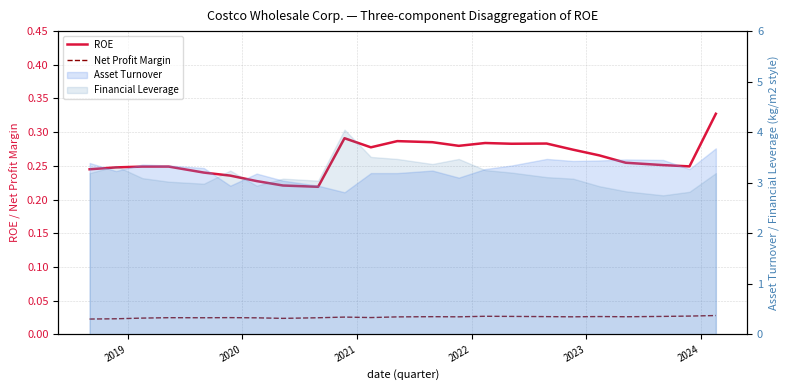

What is the difference between the maximum and minimum values in the ROE series?

0.1